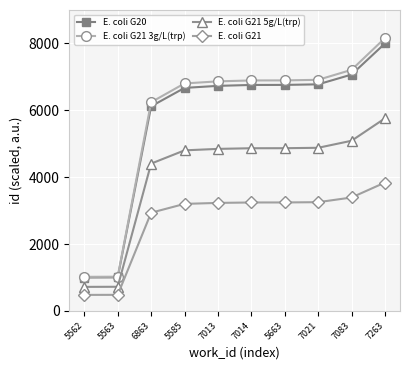

What is the label of the 5th point from the left?

7013